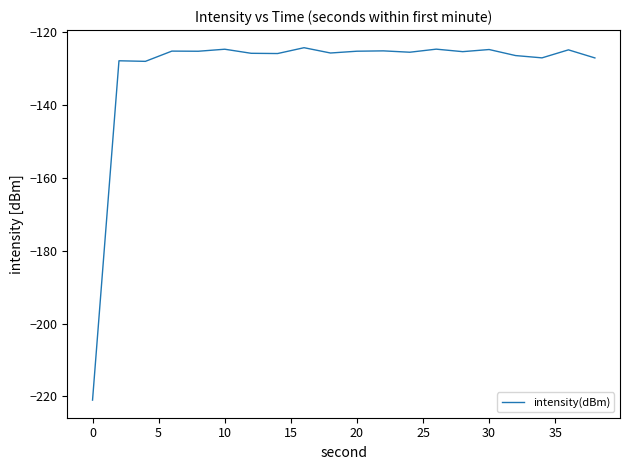

What is the minimum value shown in the chart?

-221.0